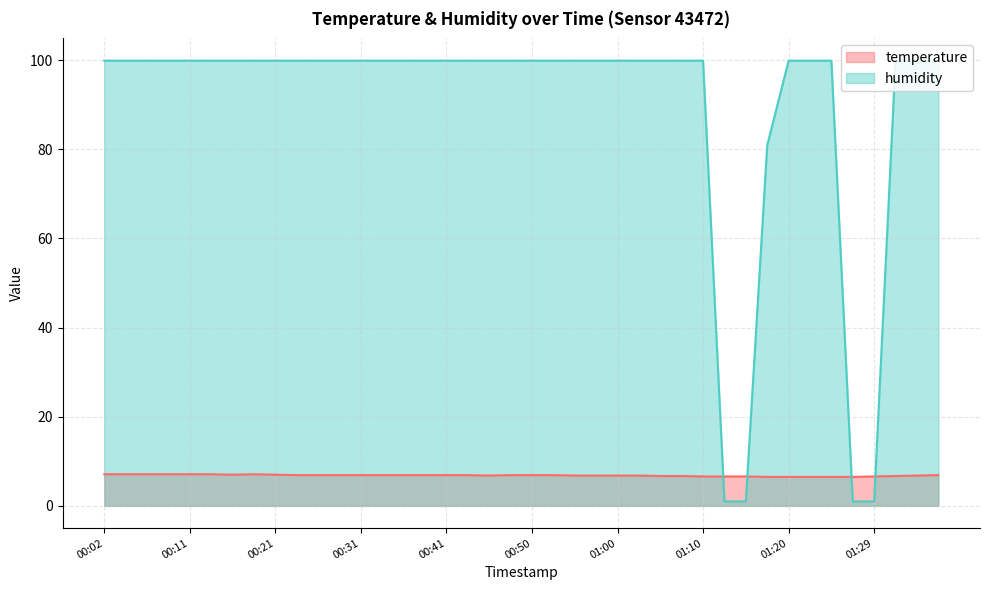

Where is temperature nearest to the value 6?

01:17